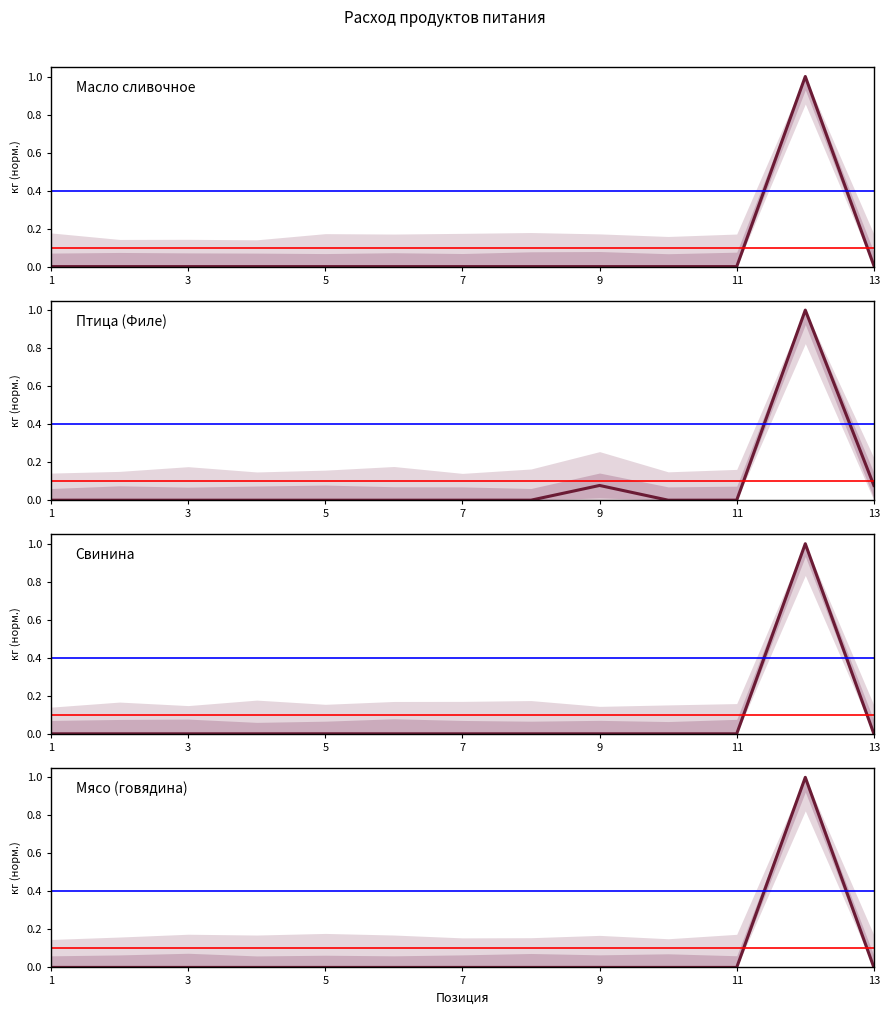

What is the difference between the maximum and minimum values in the Масло сливочное series?

1.0